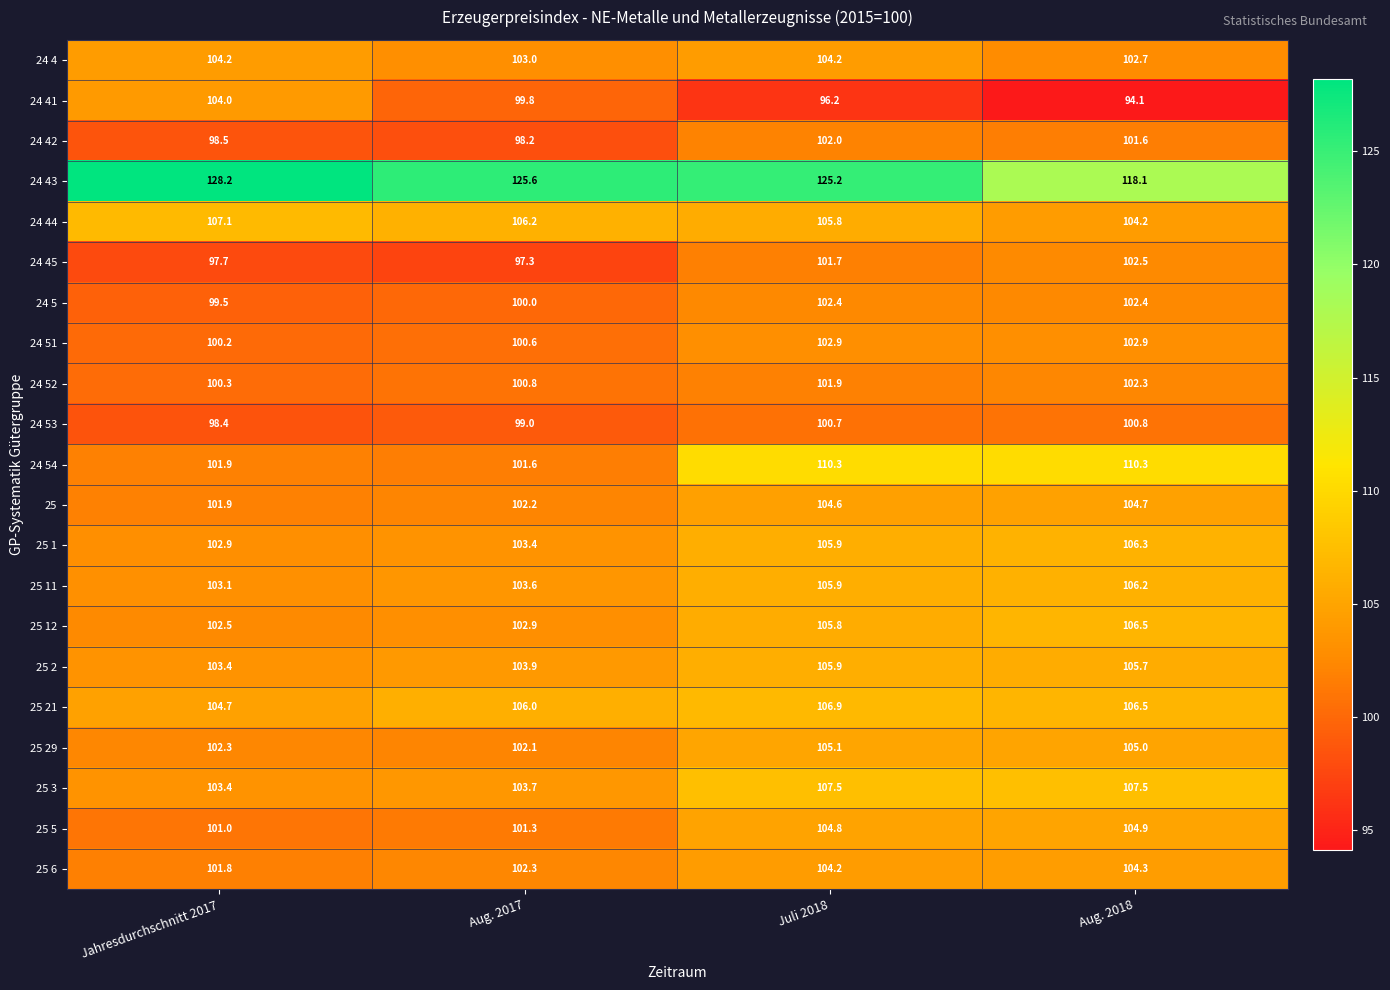

What is the highest value of the 25 1 series?

106.3